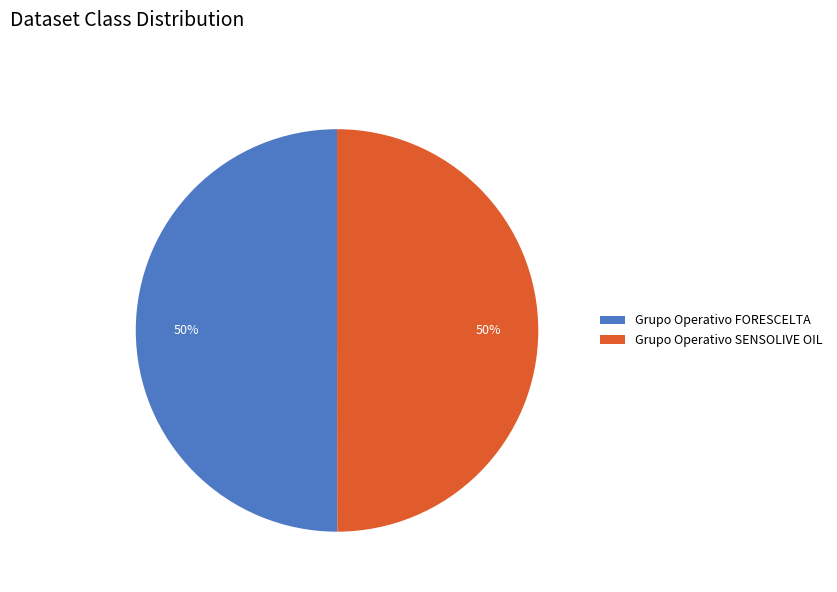

How many slices are in this pie chart?

2